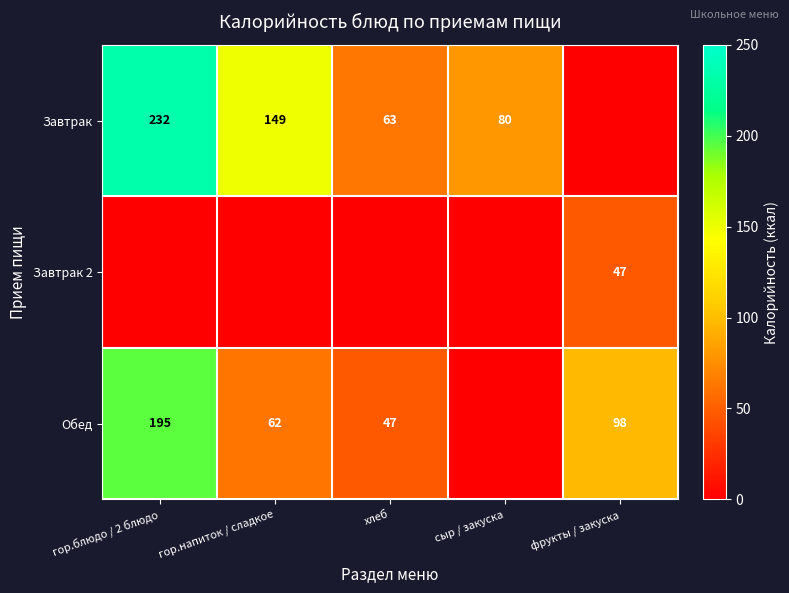

Which label corresponds to the largest value in the chart?

гор.блюдо / 2 блюдо